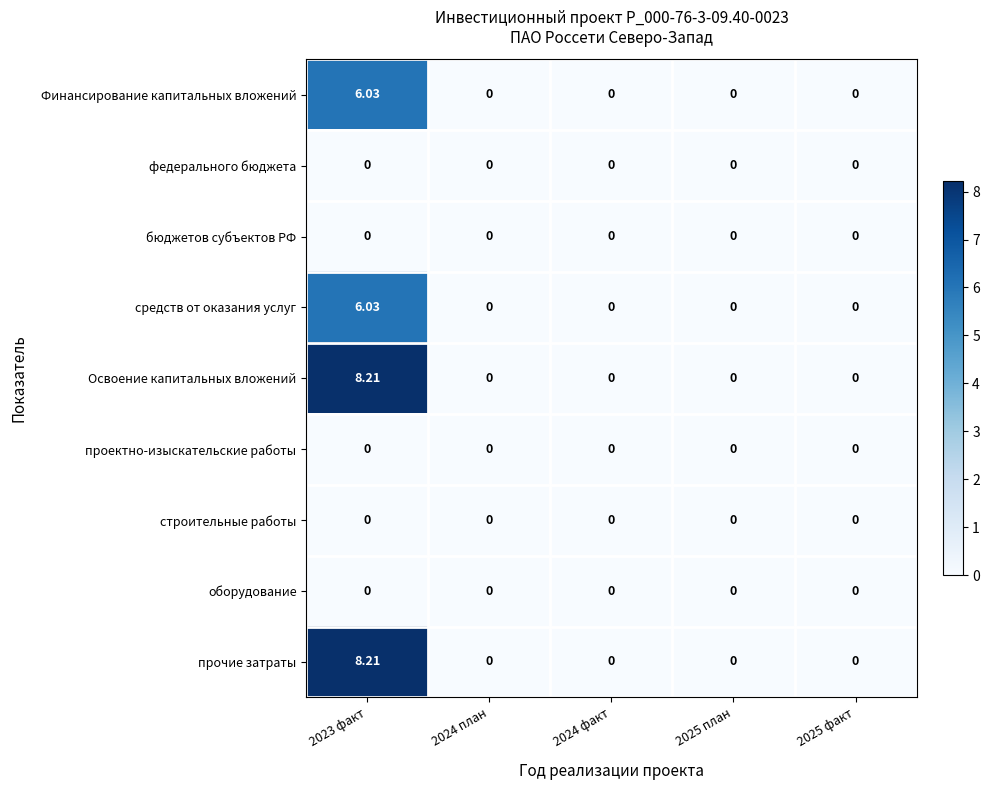

Is the value of средств от оказания услуг at 2023 факт greater than the value of Освоение капитальных вложений at 2025 факт?

Yes